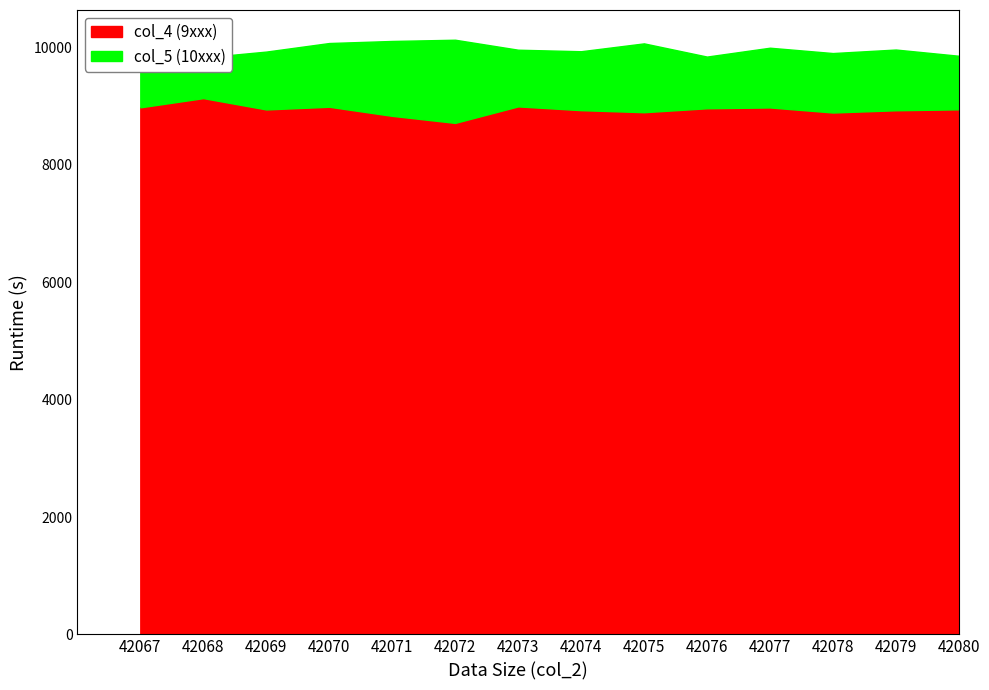

Reading left to right, list all the values displayed in this chart.

col_4 (9xxx): 42067=8981	42068=9138	42069=8945	42070=8991	42071=8836	42072=8716	42073=8997	42074=8933	42075=8898	42076=8965	42077=8979	42078=8893	42079=8931	42080=8947
col_5 (10xxx): 42067=9891	42068=9830	42069=9931	42070=10077	42071=10112	42072=10133	42073=9963	42074=9937	42075=10071	42076=9846	42077=9997	42078=9906	42079=9966	42080=9860